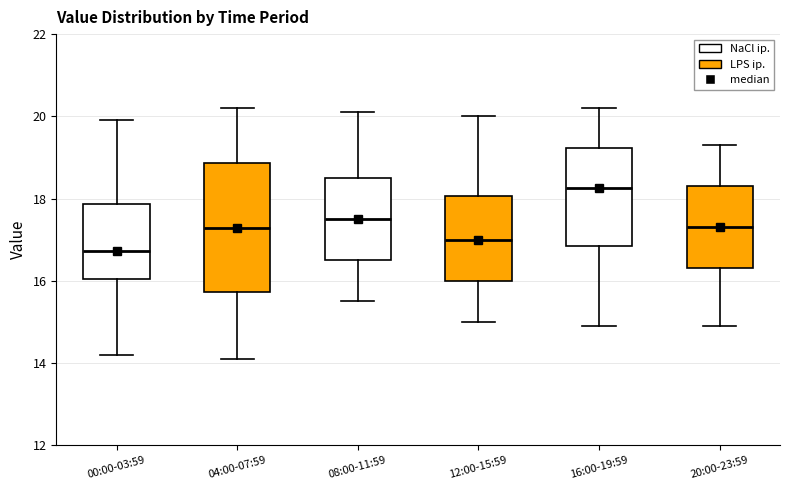

Which box has the lowest median line?

00:00-03:59